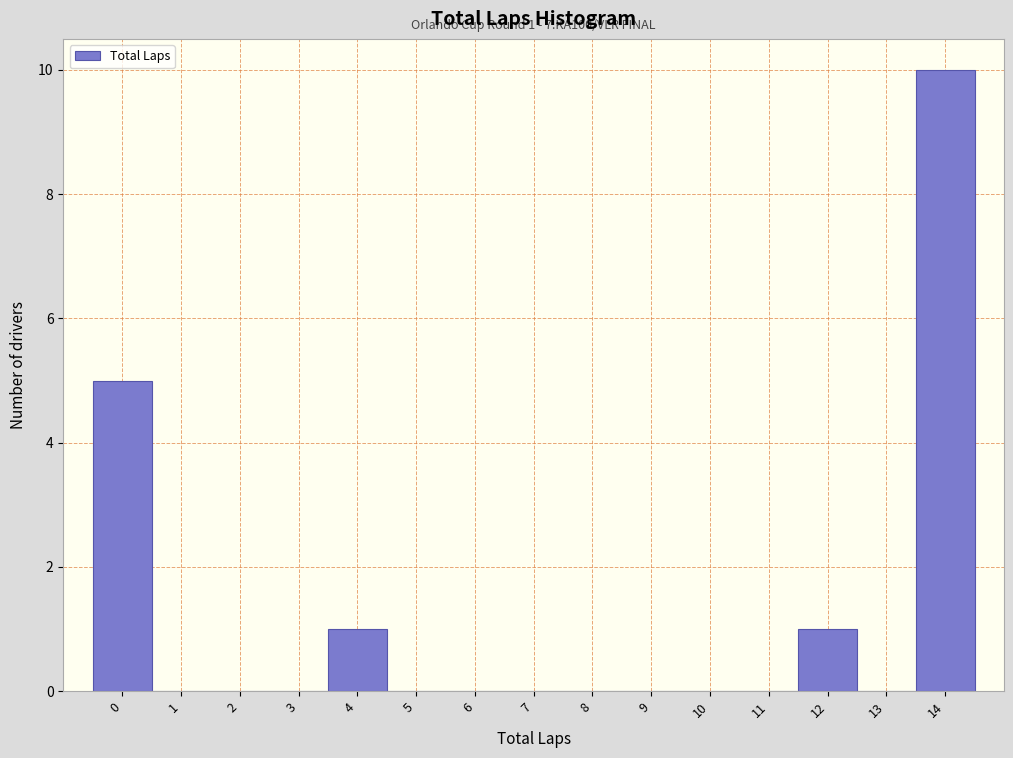

Which range on the x-axis has the tallest bar?

13.5 to 14.5